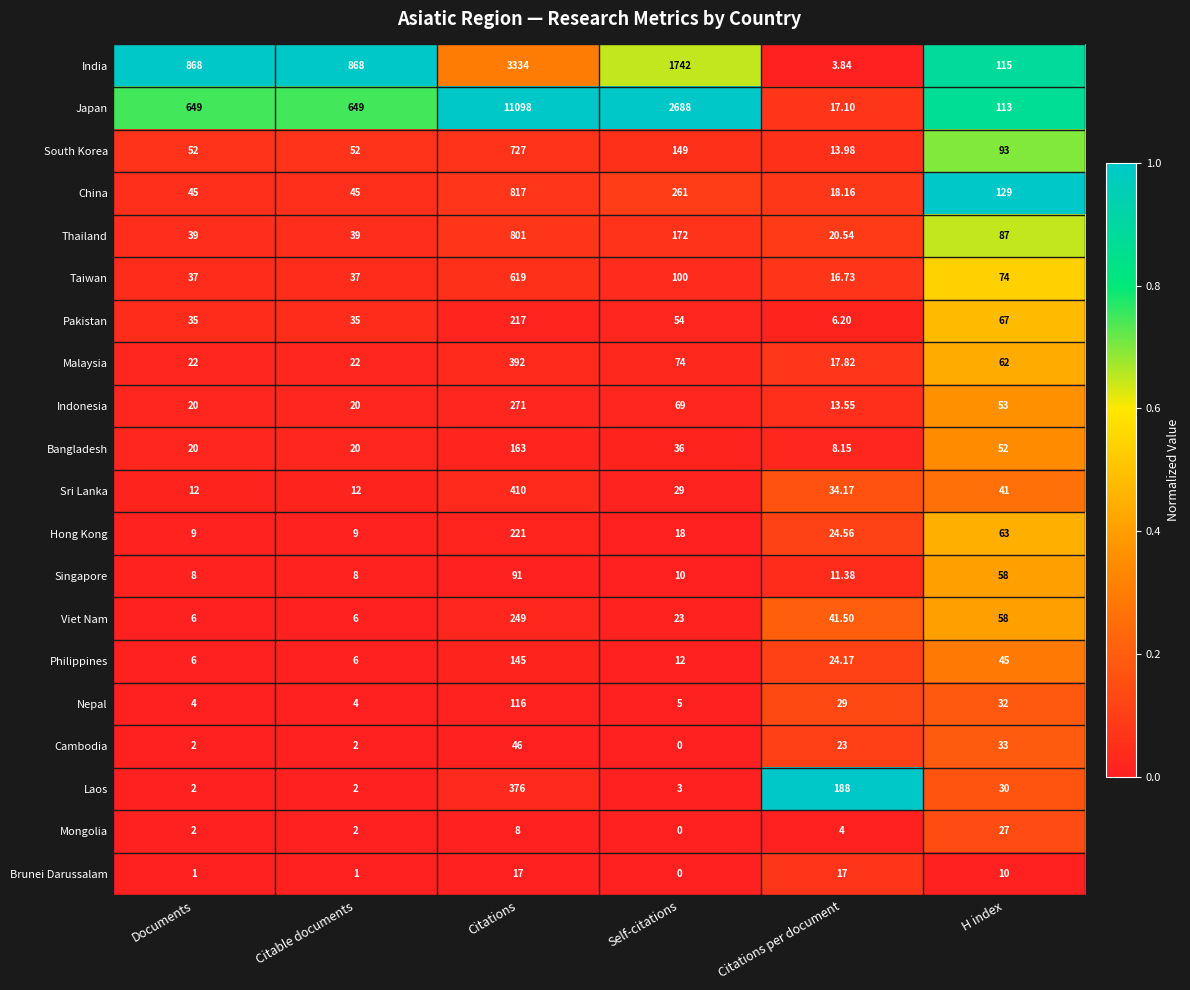

At which category does the chart reach its peak across all series?

Citations